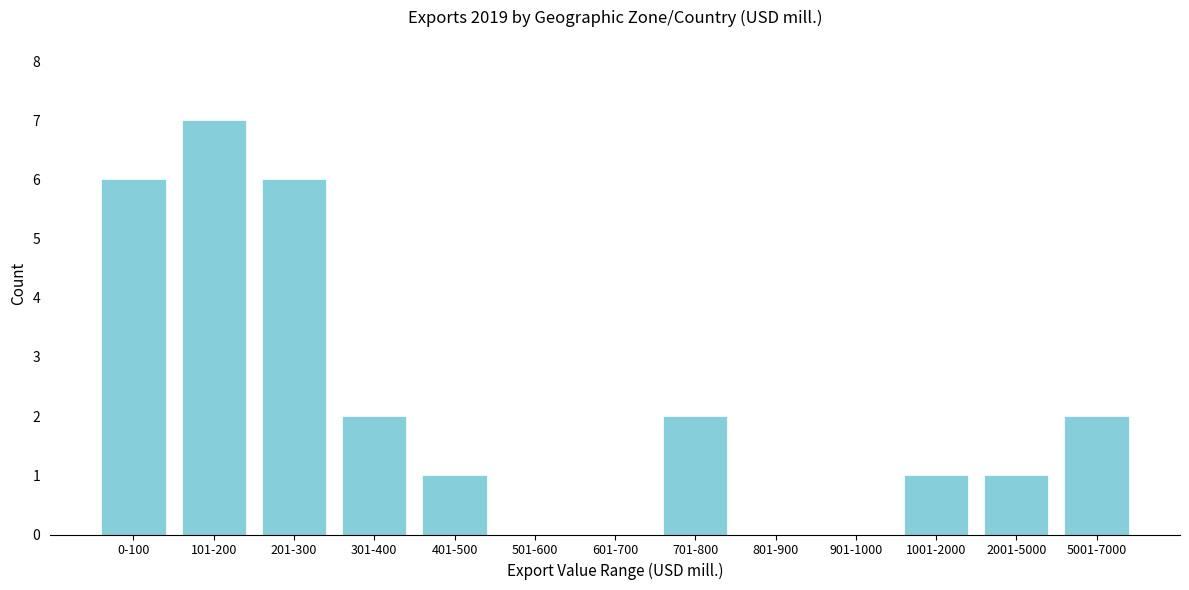

Reading left to right, list all the values displayed in this chart.

0-100=6	101-200=7	201-300=6	301-400=2	401-500=1	501-600=0	601-700=0	701-800=2	801-900=0	901-1000=0	1001-2000=1	2001-5000=1	5001-7000=2